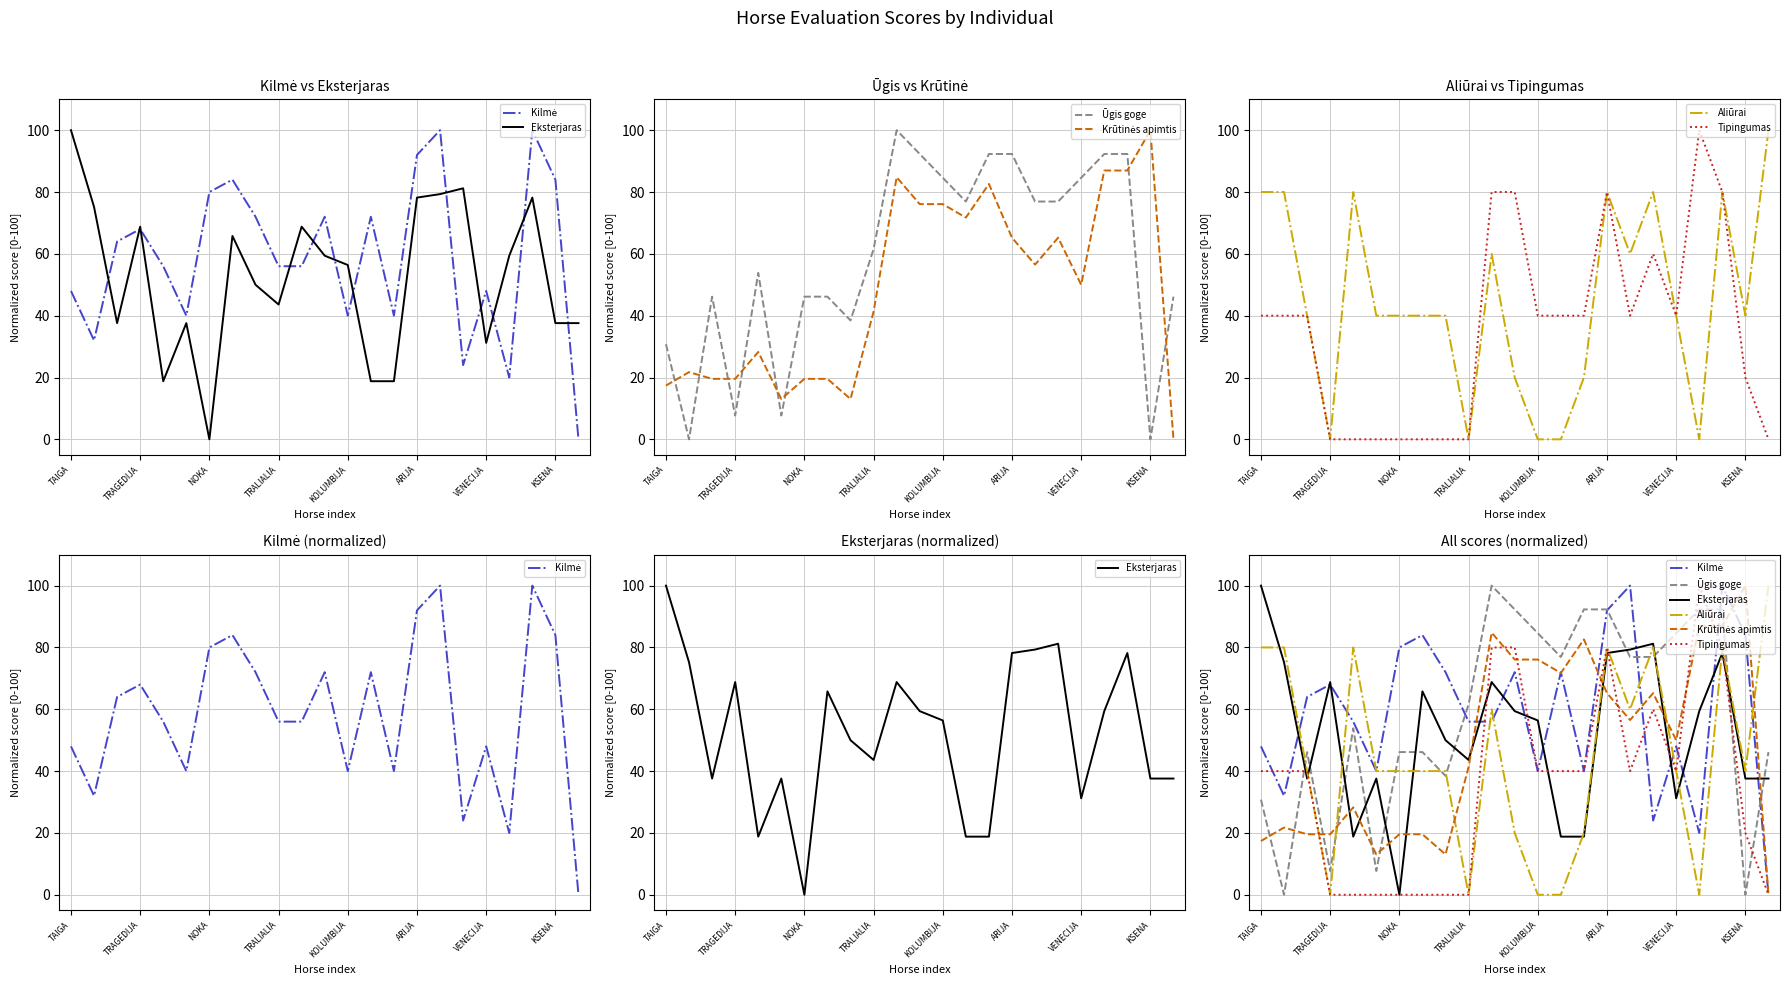

Reading left to right, extract all data points from this chart.

Kilmė: 48.0	32.0	64.0	68.0	56.0	40.0	80.0	84.0	72.0	56.0	56.0	72.0	40.0	72.0	40.0	92.0	100.0	24.0	48.0	20.0	100.0	84.0	0.0
Eksterjaras: 100.0	75.2	37.6	68.8	18.8	37.6	0.0	65.8	50.0	43.6	68.8	59.4	56.4	18.8	18.8	78.2	79.3	81.2	31.2	59.4	78.2	37.6	37.6
Ūgis goge: 30.8	0.0	46.2	7.7	53.8	7.7	46.2	46.2	38.5	61.5	100.0	92.3	84.6	76.9	92.3	92.3	76.9	76.9	84.6	92.3	92.3	0.0	46.2
Krūtinės apimtis: 17.4	21.7	19.6	19.6	28.3	13.0	19.6	19.6	13.0	41.3	84.8	76.1	76.1	71.7	82.6	65.2	56.5	65.2	50.0	87.0	87.0	100.0	0.0
Aliūrai: 80.0	80.0	40.0	0.0	80.0	40.0	40.0	40.0	40.0	0.0	60.0	20.0	0.0	0.0	20.0	80.0	60.0	80.0	40.0	0.0	80.0	40.0	100.0
Tipingumas: 40.0	40.0	40.0	0.0	0.0	0.0	0.0	0.0	0.0	0.0	80.0	80.0	40.0	40.0	40.0	80.0	40.0	60.0	40.0	100.0	80.0	20.0	0.0